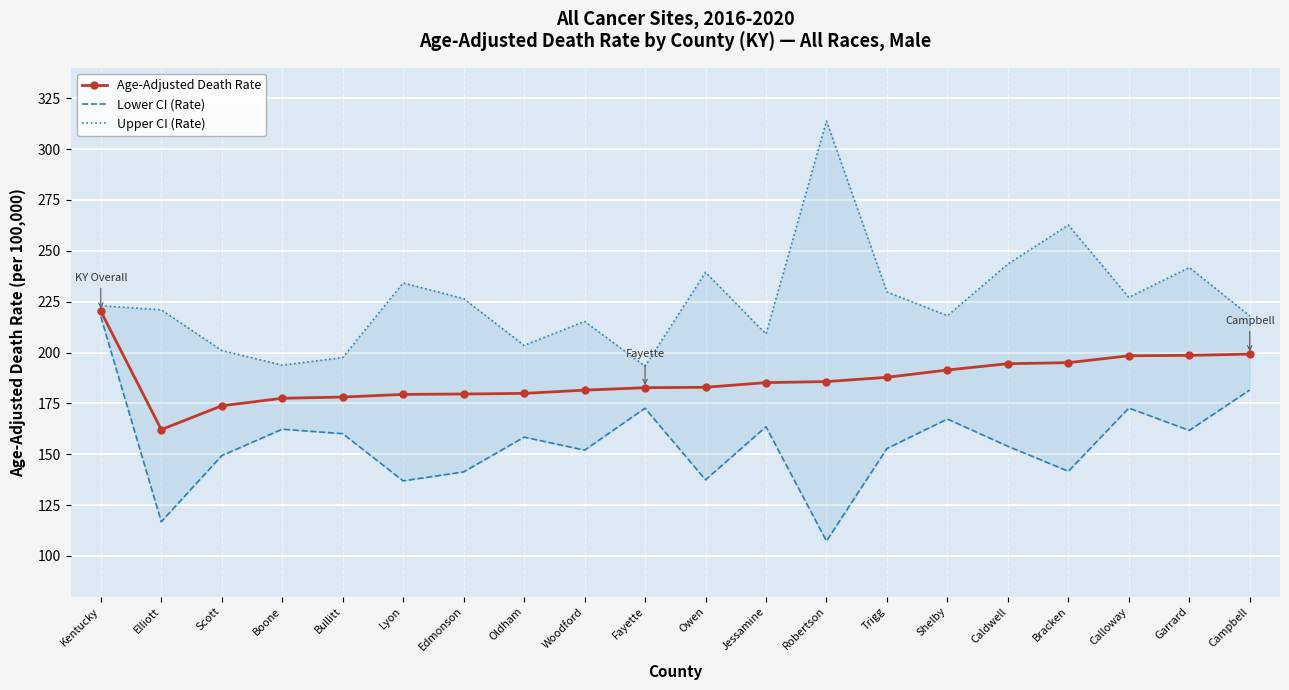

At which label does Age-Adjusted Death Rate reach its minimum?

Elliott